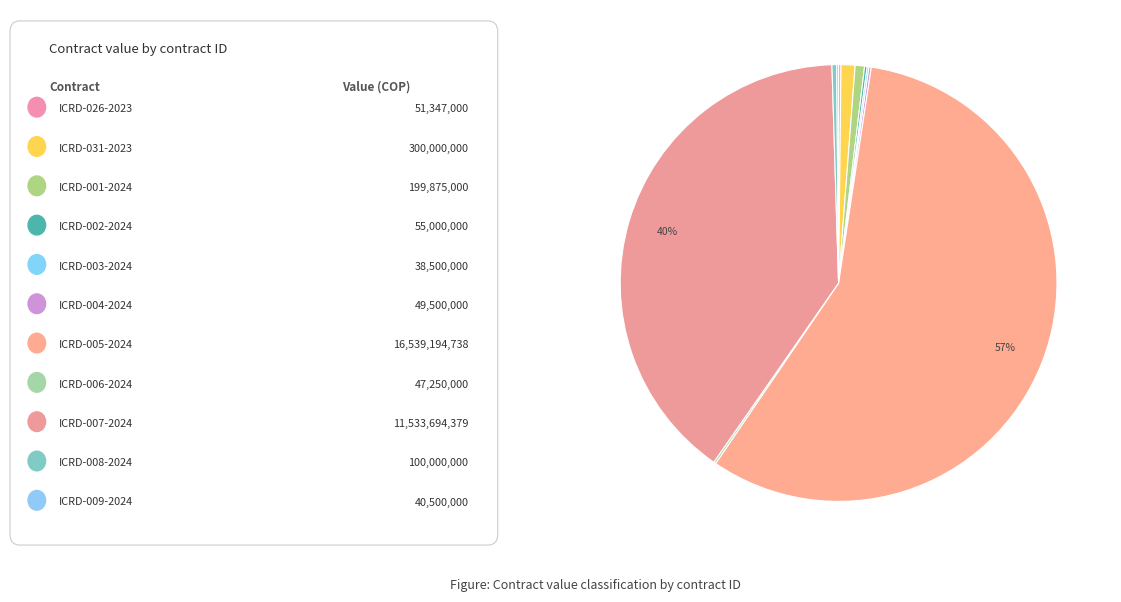

Which slice is the largest?

ICRD-005-2024